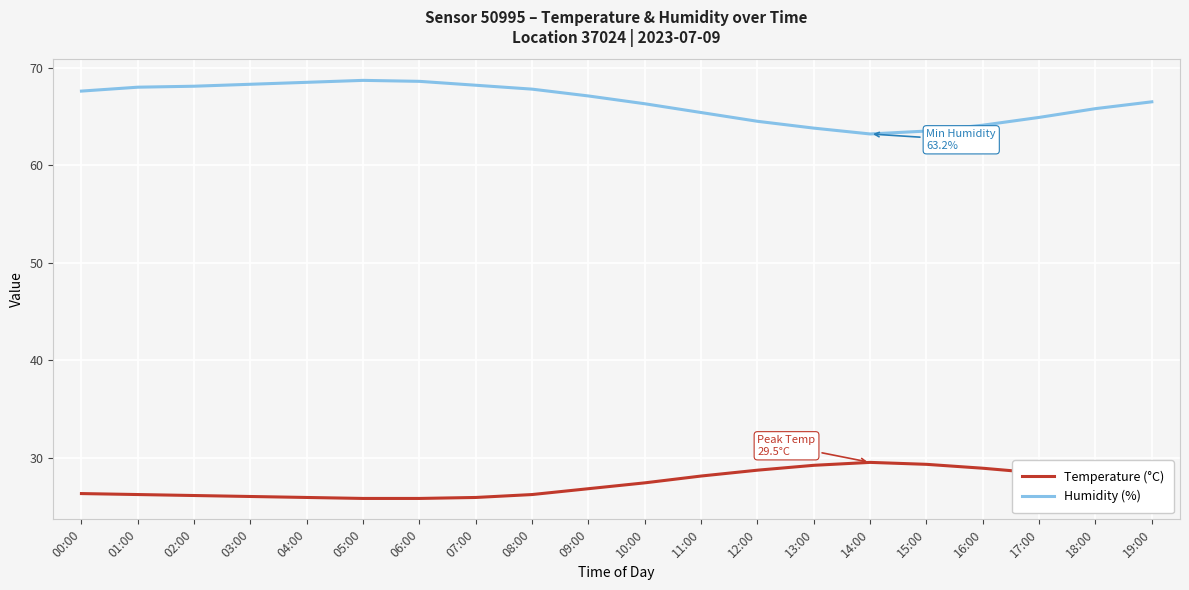

What is the maximum value for Humidity (%)?

68.7